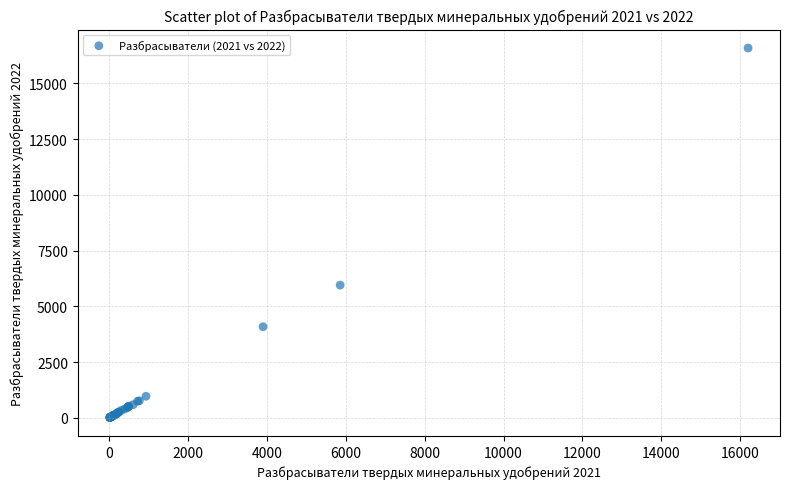

What Y value in the scatter plot is closest to 8300?

5953